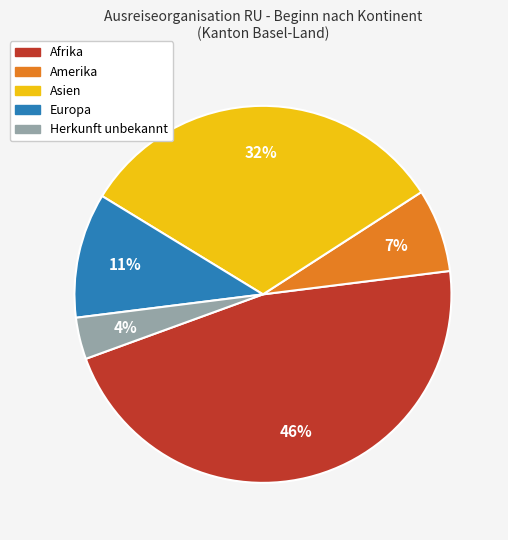

Combined, do Europa and Amerika account for over 50%?

No